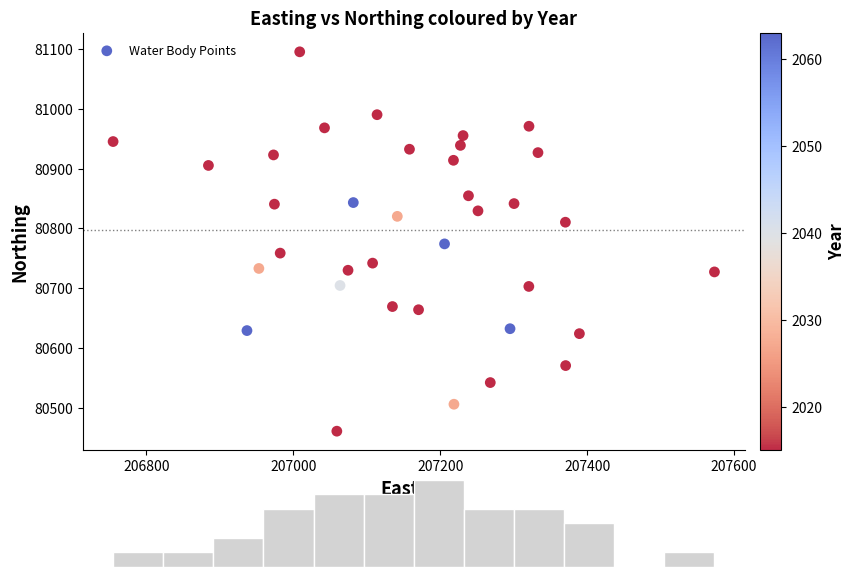

What is the range of X values (max minus min)?

818.5